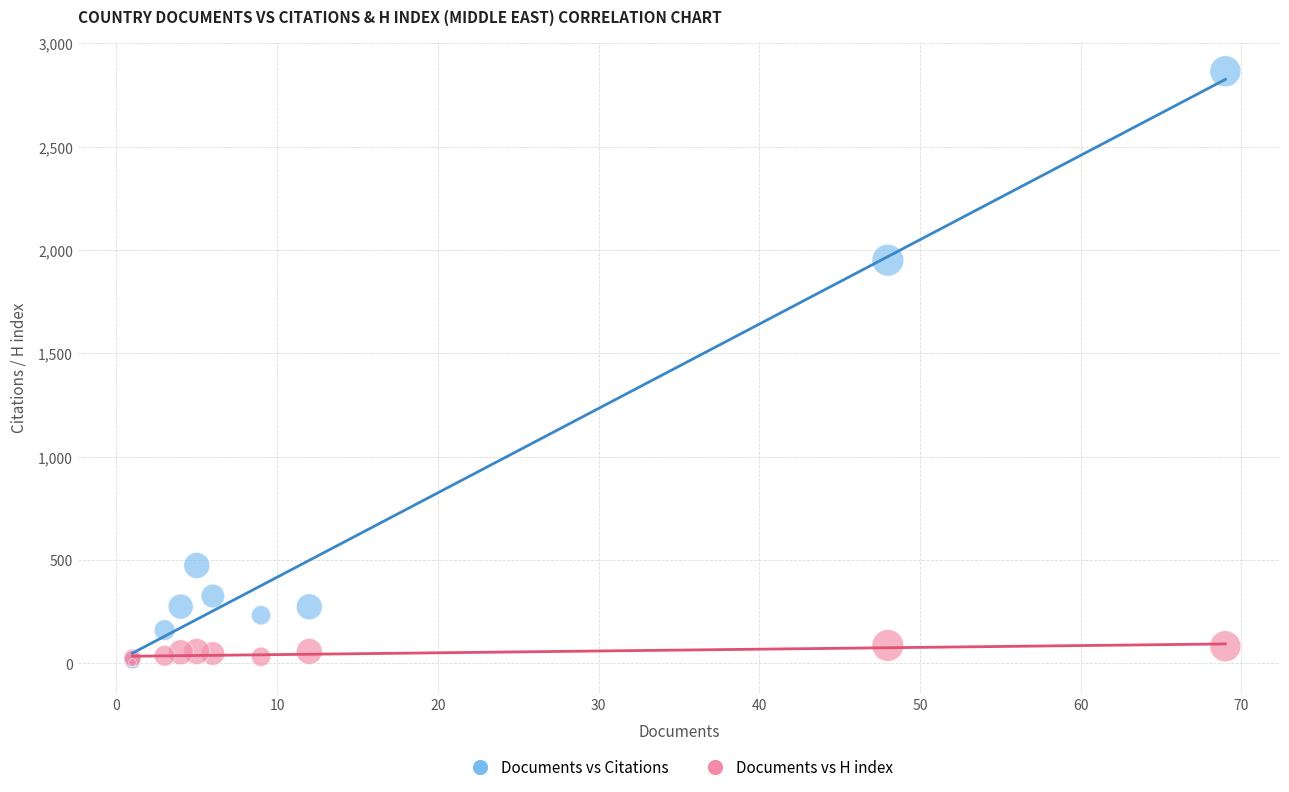

Across all series, what Y value is closest to 1432?

1951